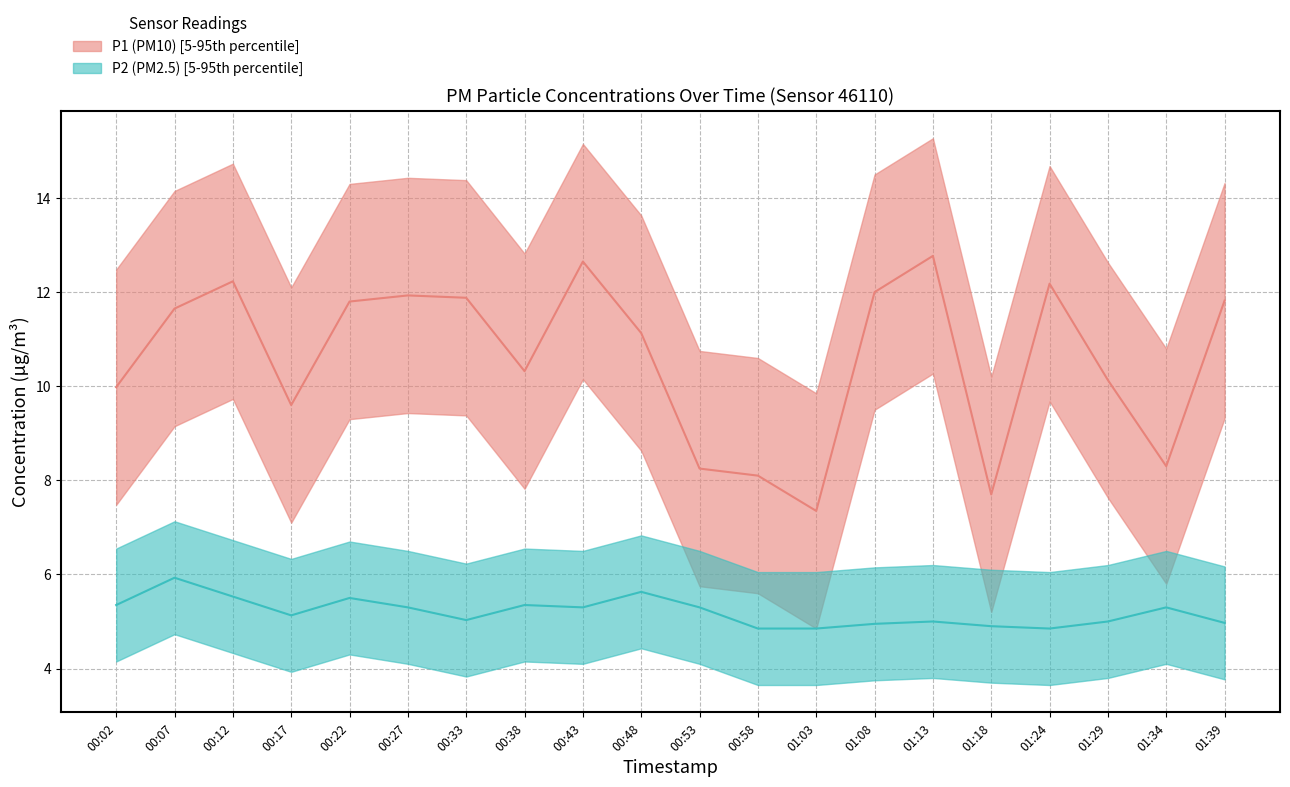

Is the value of P1 at 00:53 greater than the value of P2 at 01:39?

Yes